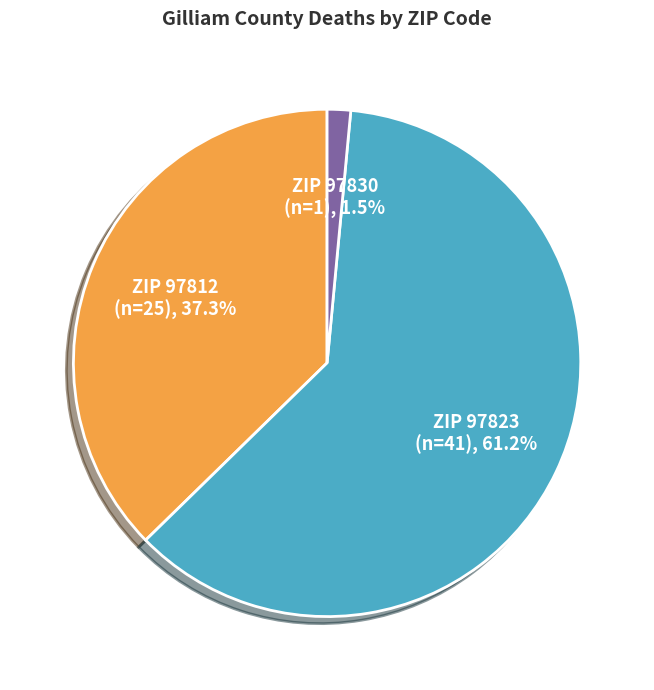

Is there any slice that represents more than half of the pie?

Yes